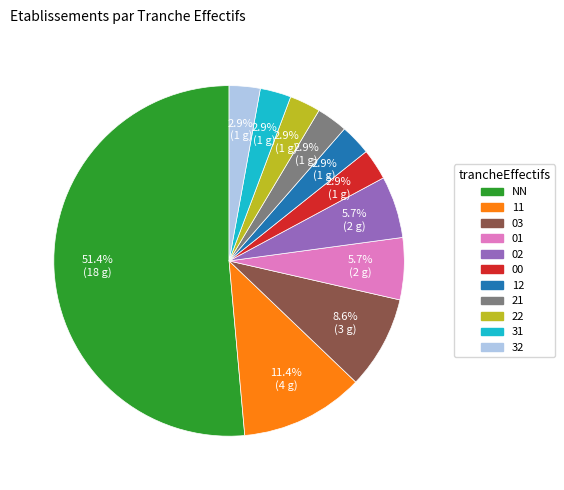

Do NN and 03 together represent more than half of the pie?

Yes